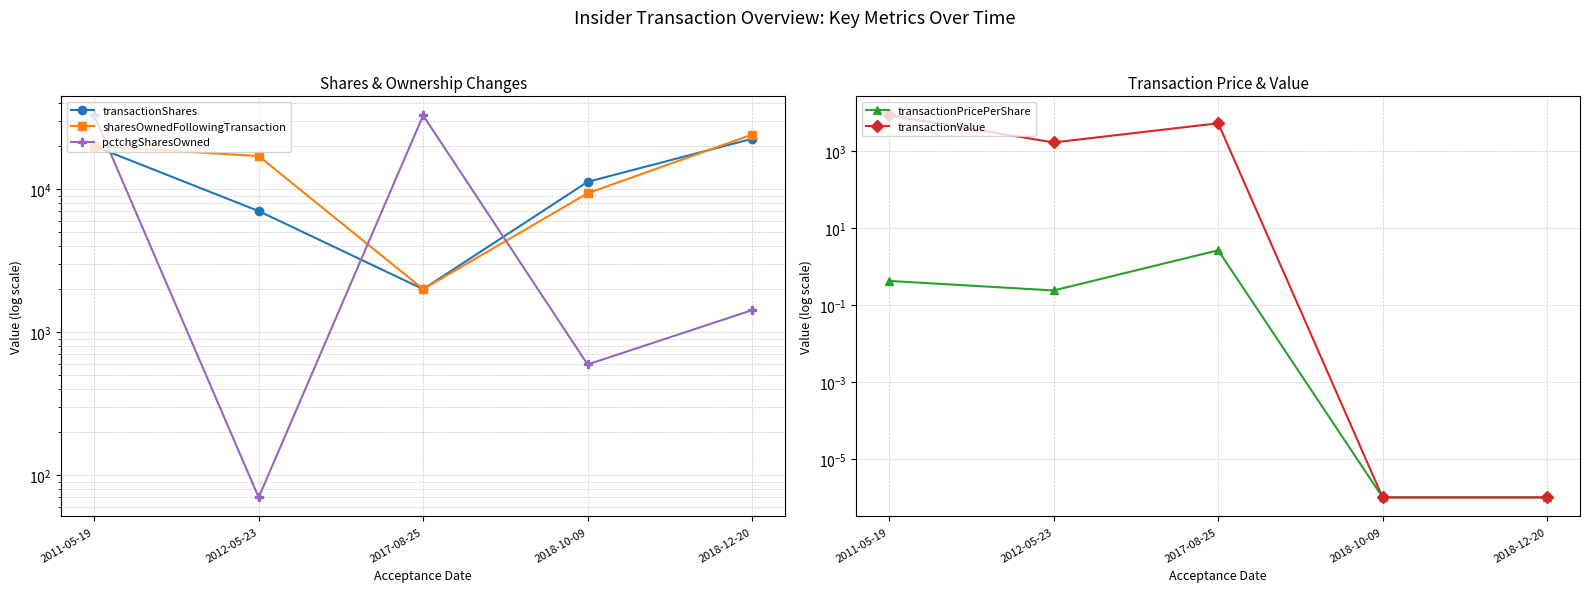

What is the value of the transactionPricePerShare point at the 1st from the left?

0.4